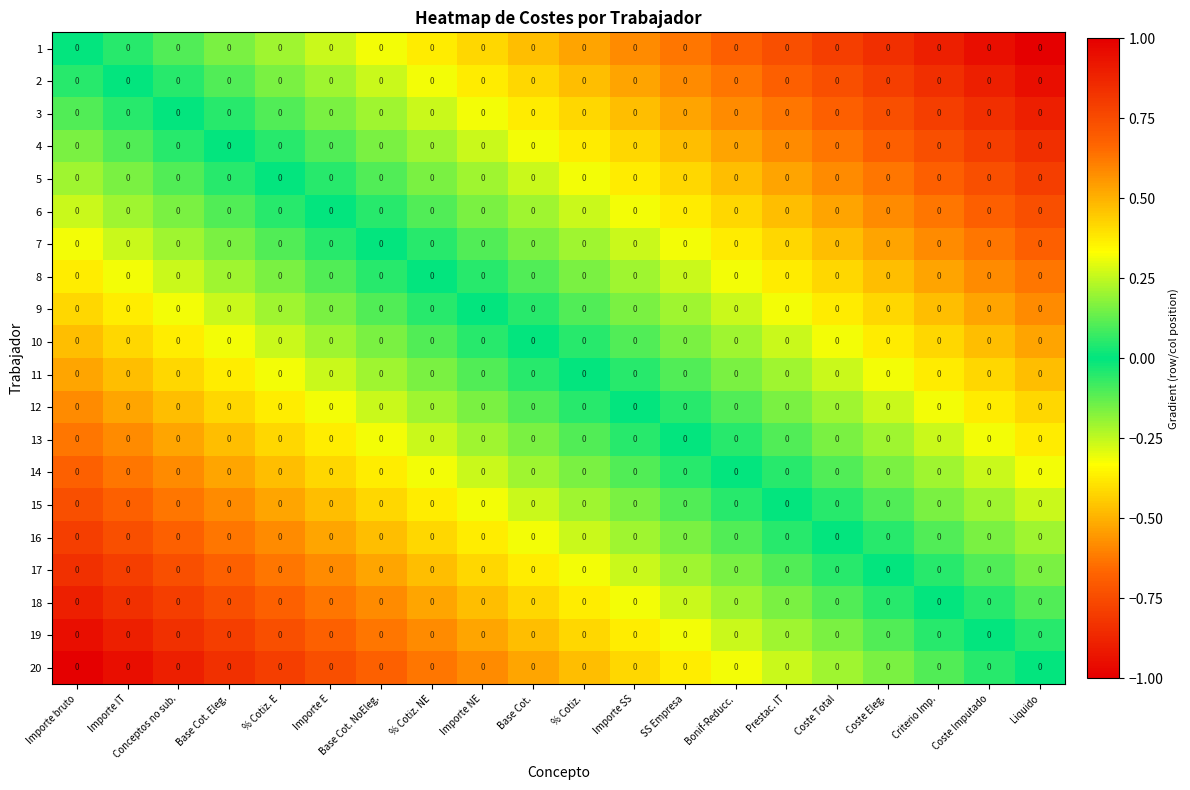

Where does the row_4 series first go above 0?

Importe E